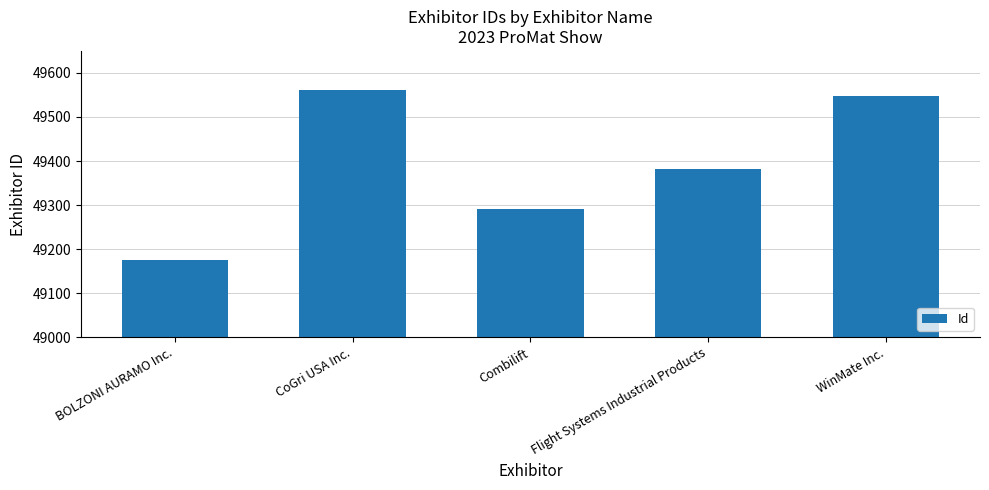

Rank the categories by value from lowest to highest.

BOLZONI AURAMO Inc., Combilift, Flight Systems Industrial Products, WinMate Inc., CoGri USA Inc.